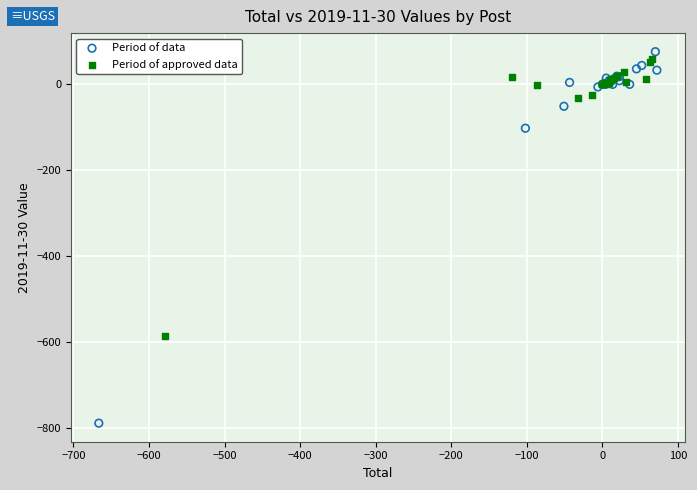

Which series reaches the minimum Y coordinate?

Period of data